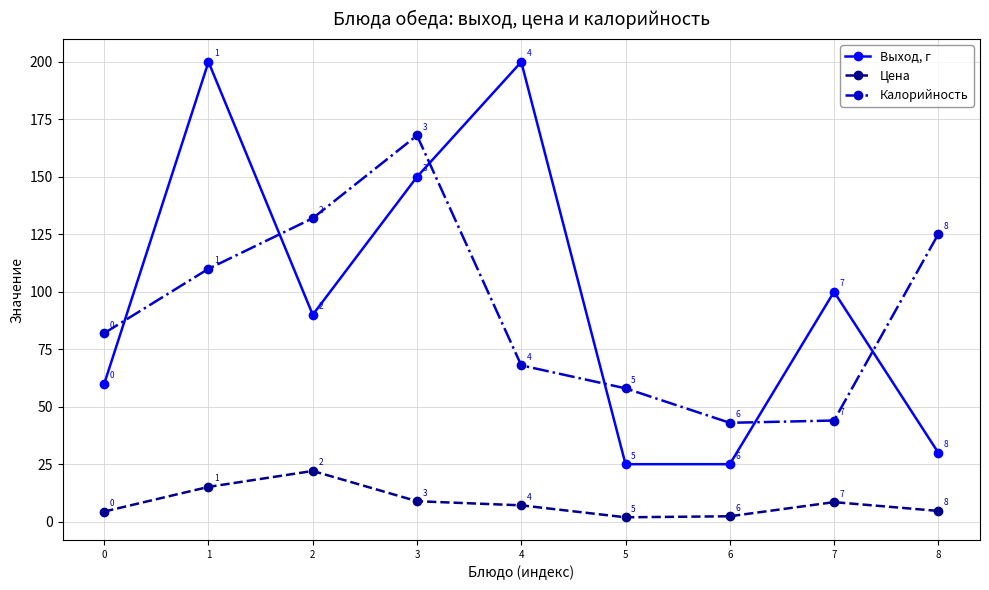

At 5, list the series in order from smallest to largest.

Цена, Выход, г, Калорийность